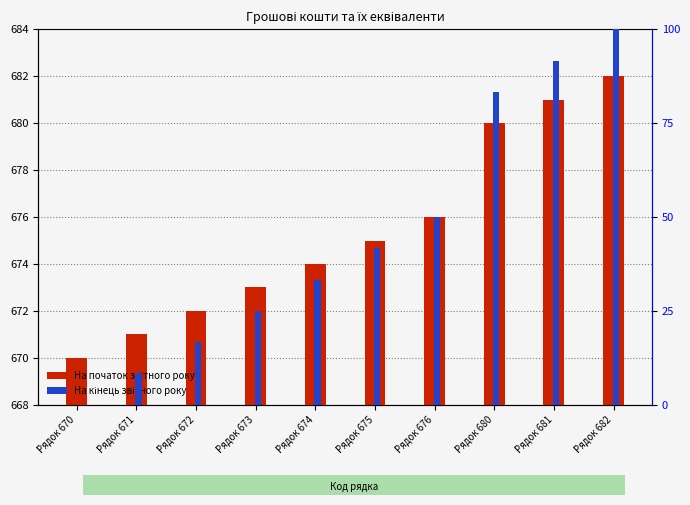

Reading left to right, transcribe all the data shown in this chart.

На початок звітного року: Рядок 670=2.0	Рядок 671=3.0	Рядок 672=4.0	Рядок 673=5.0	Рядок 674=6.0	Рядок 675=7.0	Рядок 676=8.0	Рядок 680=12.0	Рядок 681=13.0	Рядок 682=14.0
На кінець звітного року: Рядок 670=0.0	Рядок 671=8.3	Рядок 672=16.7	Рядок 673=25.0	Рядок 674=33.3	Рядок 675=41.7	Рядок 676=50.0	Рядок 680=83.3	Рядок 681=91.7	Рядок 682=100.0